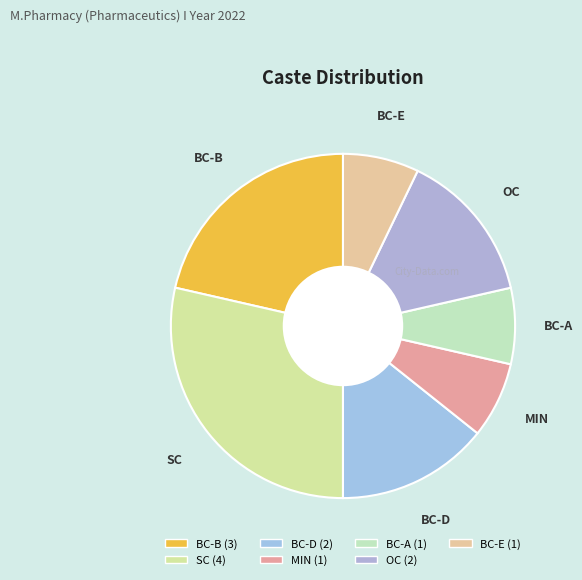

How many slices are in this pie chart?

7